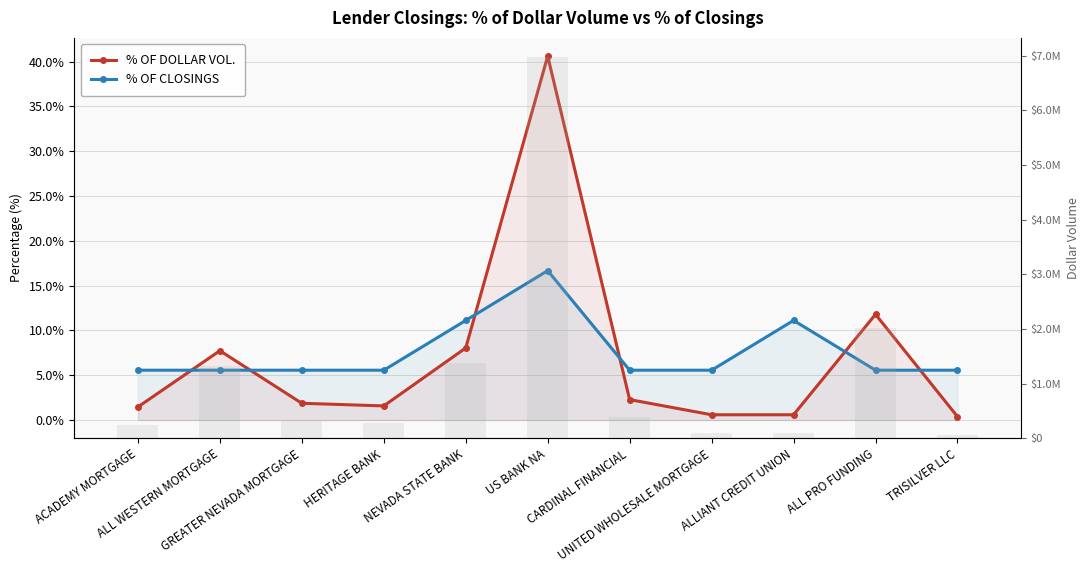

Does the chart contain stacked bars?

No